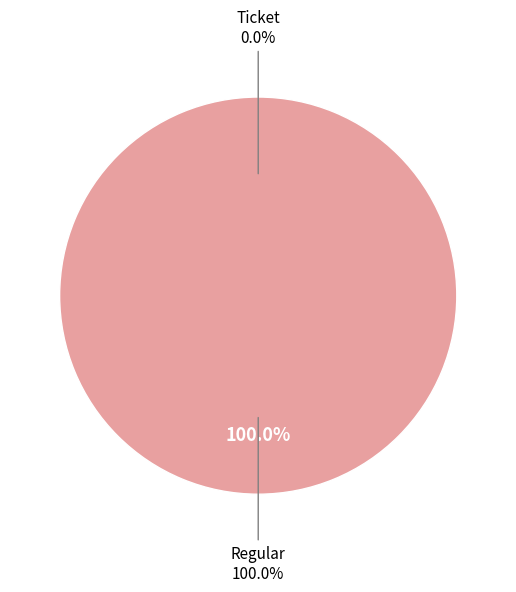

Is it true that Ticket is 8% of the pie?

False